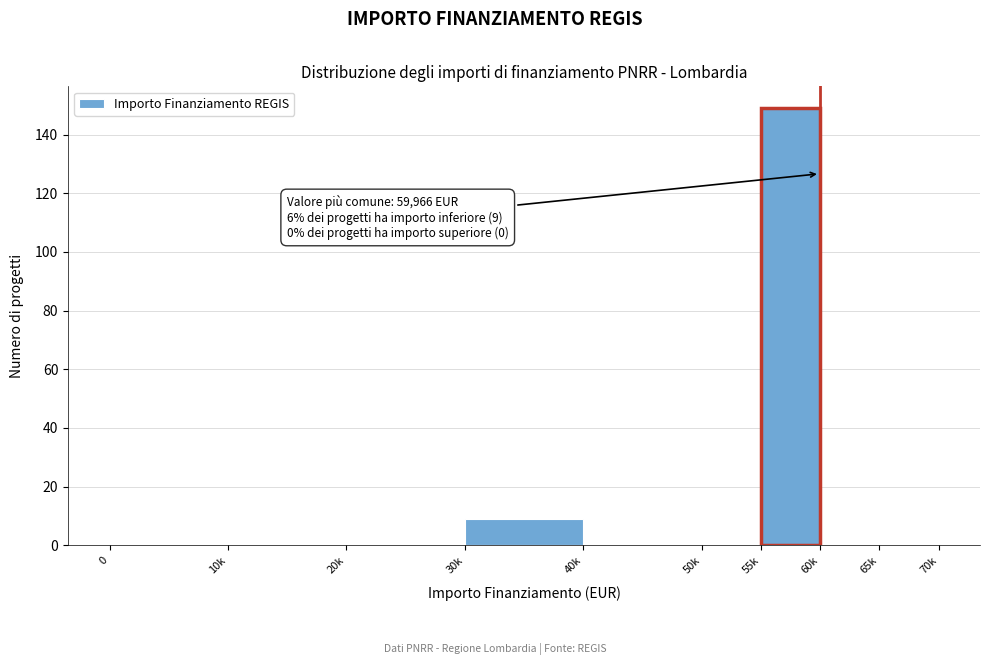

Reading right to left, extract all data points from this chart.

65k=0	60k=0	55k=149	50k=0	40k=0	30k=9	20k=0	10k=0	0=0